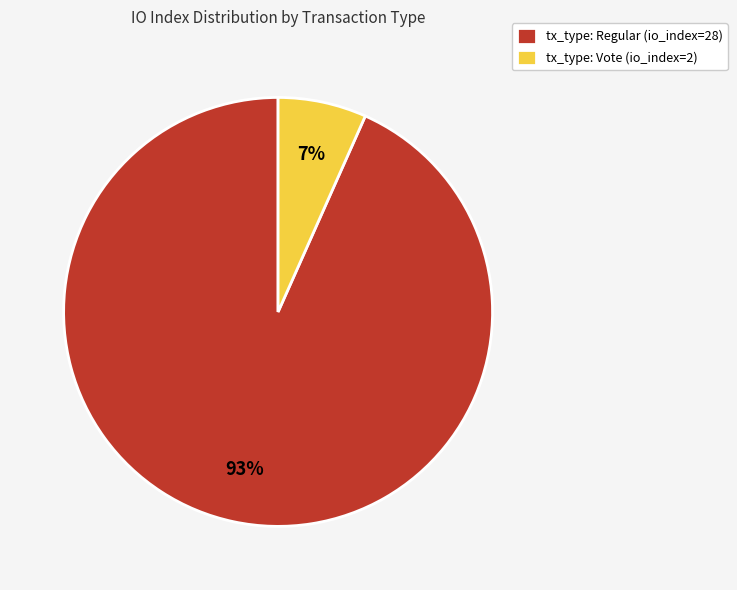

Is it true that tx_type: Regular (io_index=28) is 93% of the pie?

True